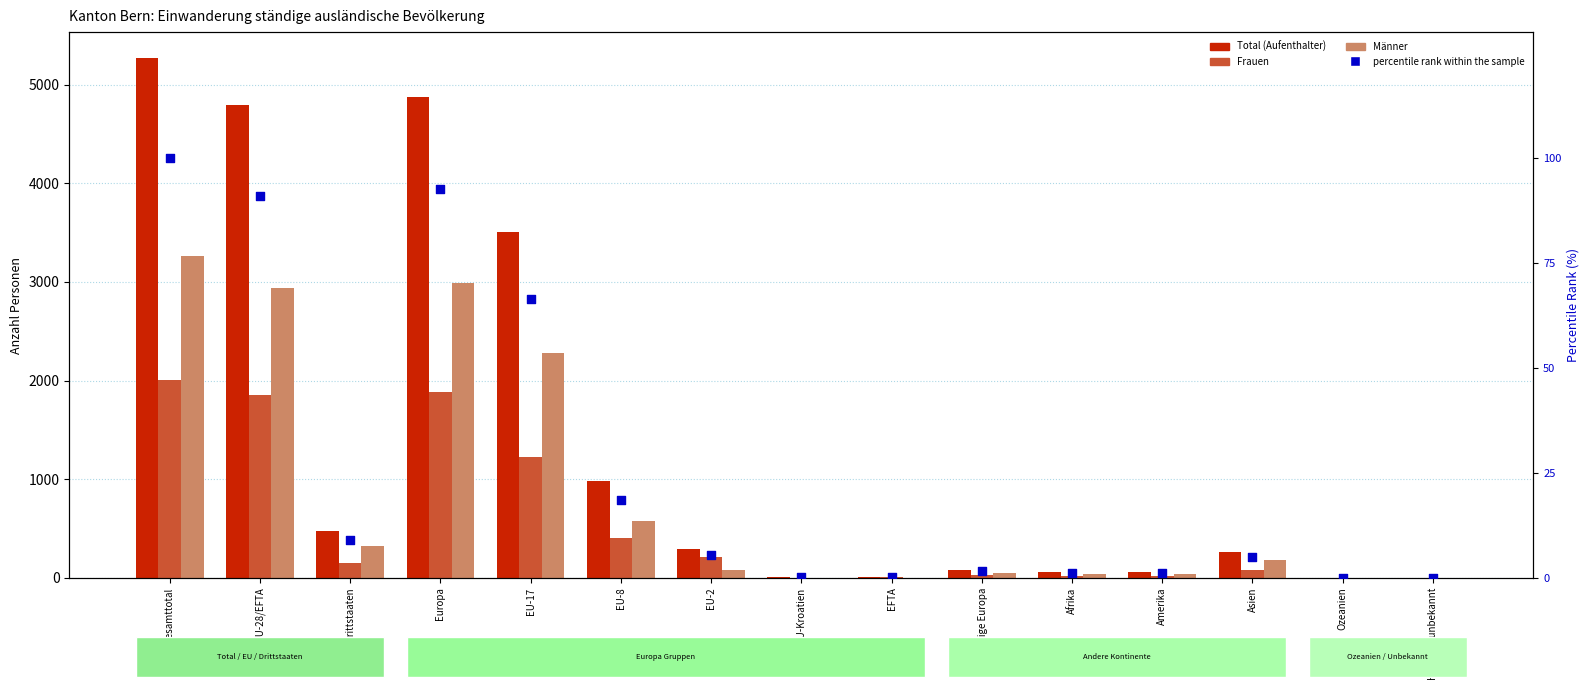

Which series has the largest total across all categories?

Total